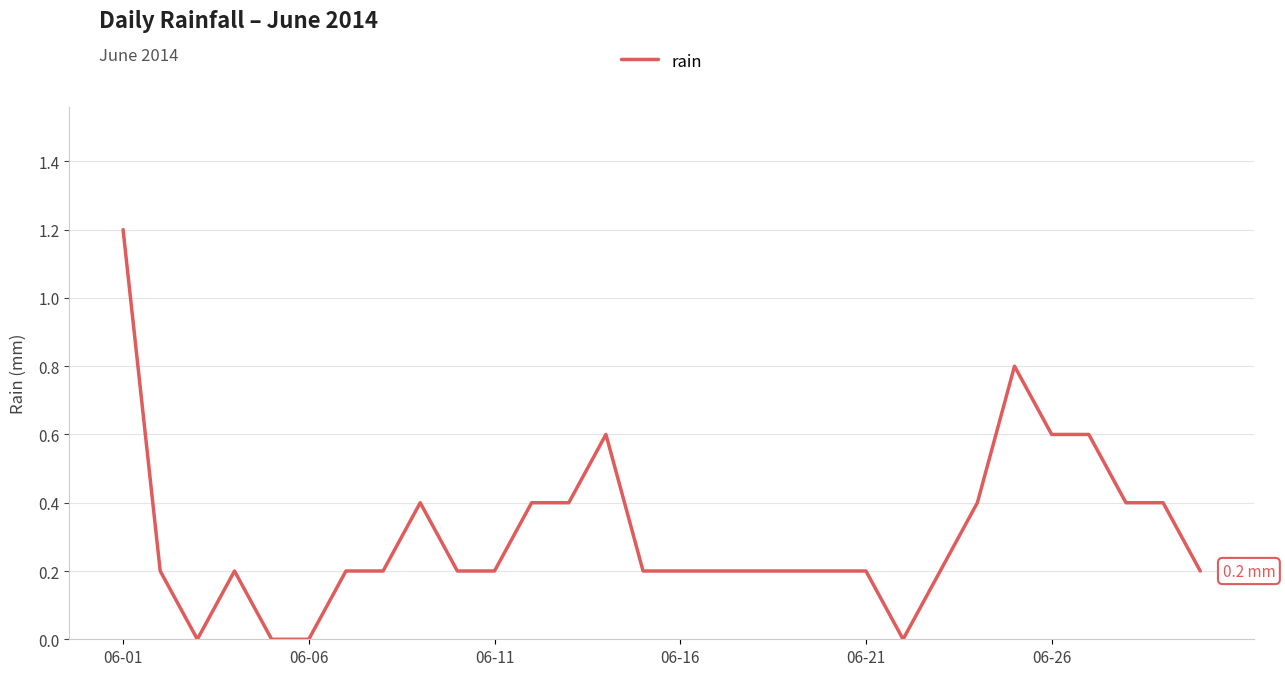

What is the maximum value shown in the chart?

1.2